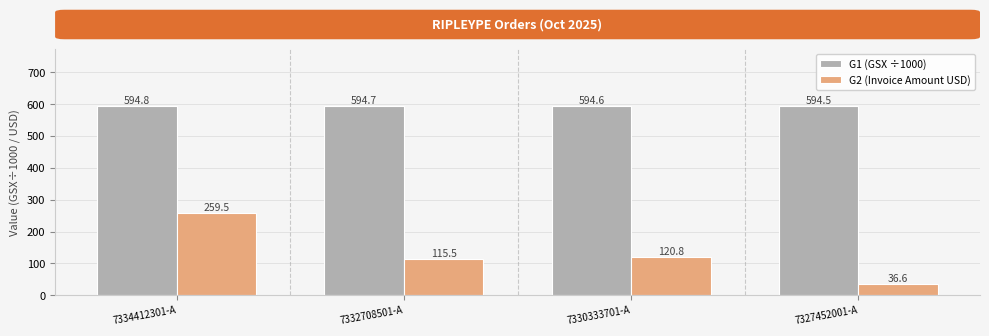

What is the label of the 1st bar from the right?

7327452001-A